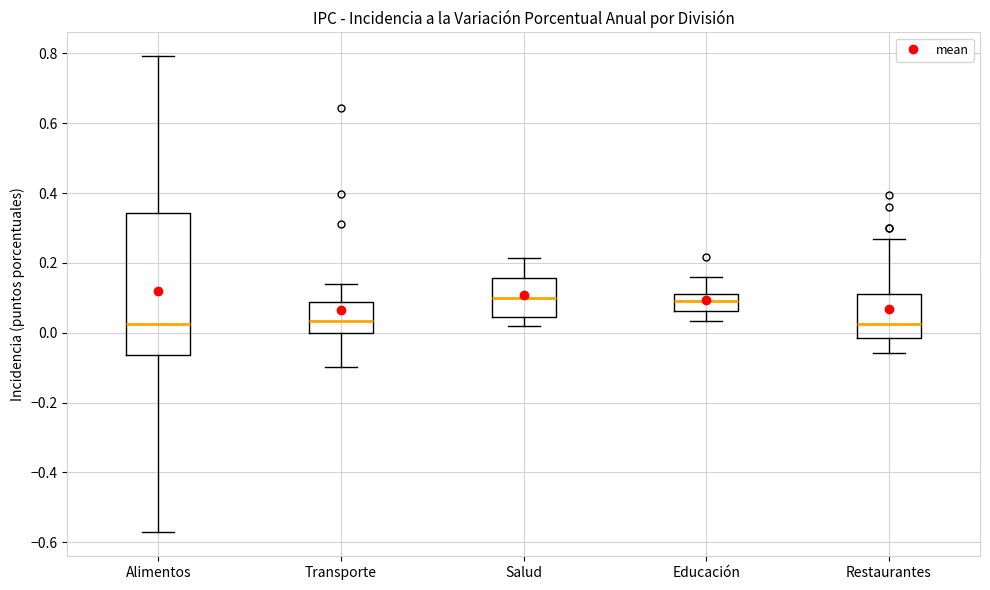

Reading left to right, read every box against the y-axis: the position of its median line, the range the box covers, and the ends of its whiskers. The values are not printed on the chart, so give them approximately, as read against the axis.

Alimentos: median 0.02, box -0.06 to 0.34, whiskers -0.58 to 0.80
Transporte: median 0.04, box 0.00 to 0.08, whiskers -0.10 to 0.14
Salud: median 0.10, box 0.04 to 0.16, whiskers 0.02 to 0.22
Educación: median 0.10 (inside the box), box 0.06 to 0.10, whiskers 0.04 to 0.16
Restaurantes: median 0.02, box -0.02 to 0.12, whiskers -0.06 to 0.26